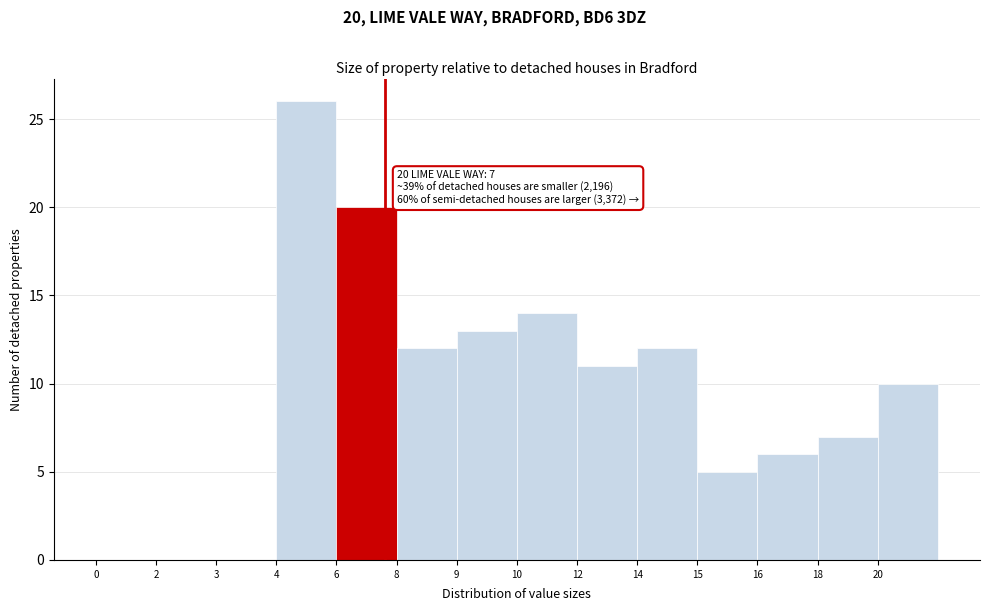

Reading right to left, extract all data points from this chart.

20=10	18=7	16=6	15=5	14=12	12=11	10=14	9=13	8=12	6=20	4=26	3=0	2=0	0=0